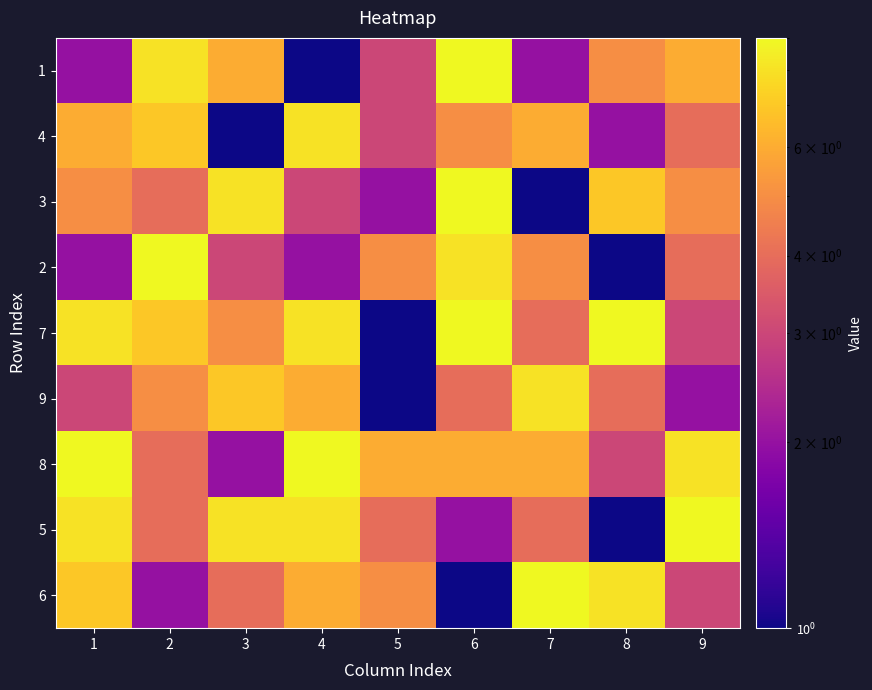

At 5, list the series in order from largest to smallest.

8, 2, 6, 5, 1, 4, 3, 7, 9